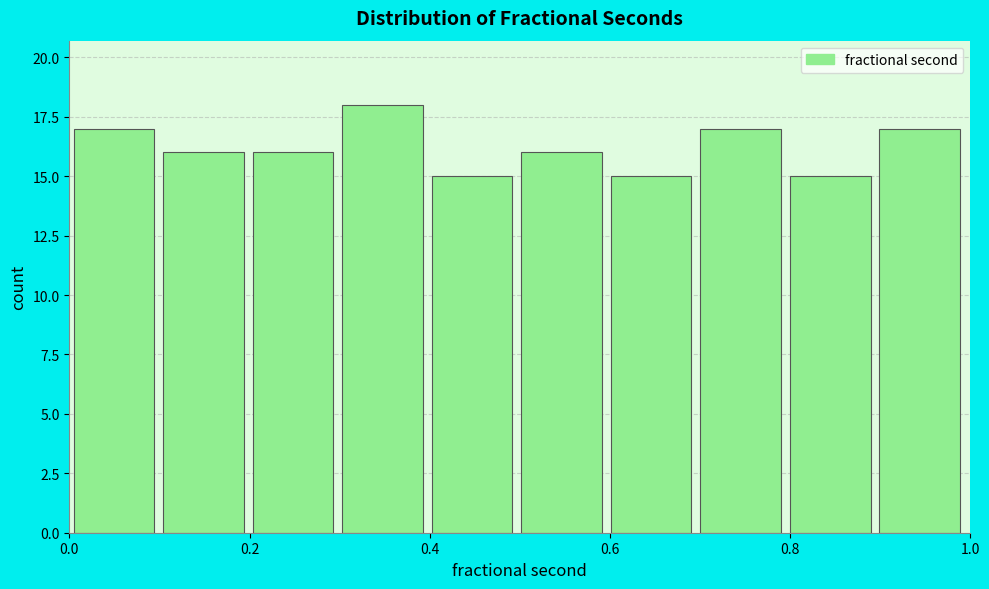

Reading left to right, transcribe this chart: for each bar, give the range it covers on the x-axis and its height. Neither the bar edges nor the heights are printed on the chart, so give them approximately, as read against the axes.

0.0 to 0.1: 17
0.1 to 0.2: 16
0.2 to 0.3: 16
0.3 to 0.4: 18
0.4 to 0.5: 15
0.5 to 0.6: 16
0.6 to 0.7: 15
0.7 to 0.8: 17
0.8 to 0.9: 15
0.9 to 1.0: 17